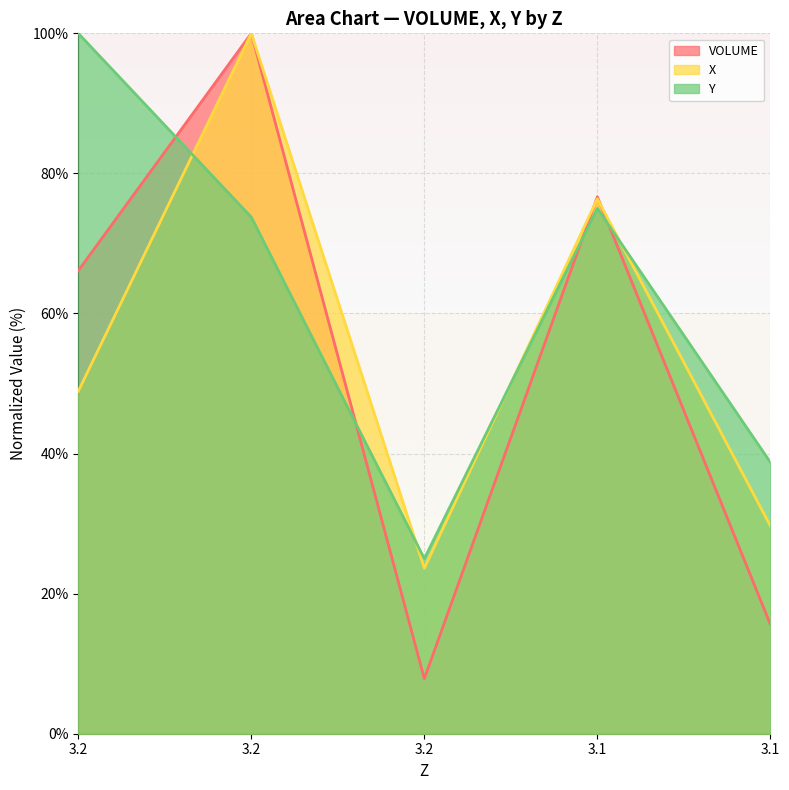

Where is the first local minimum for VOLUME?

3.2